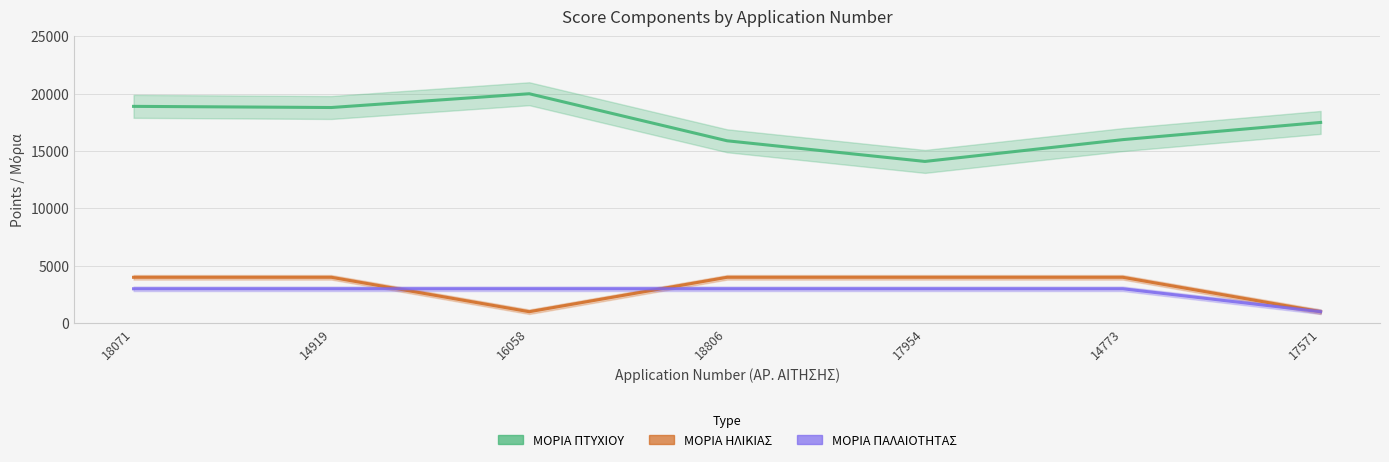

What is the smallest value displayed?

1000